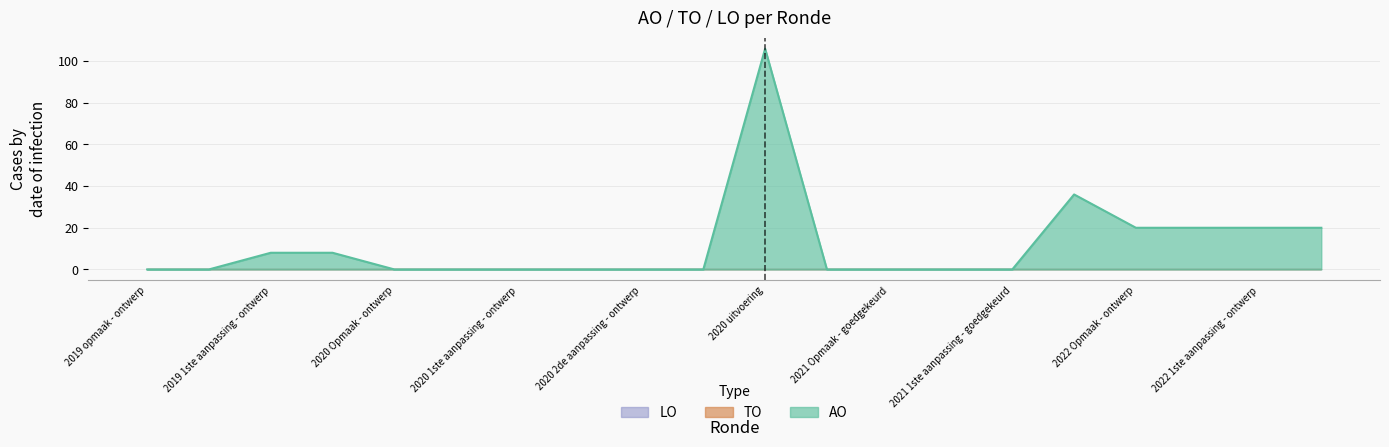

What is the label of the 7th point from the left?

2020 1ste aanpassing - ontwerp